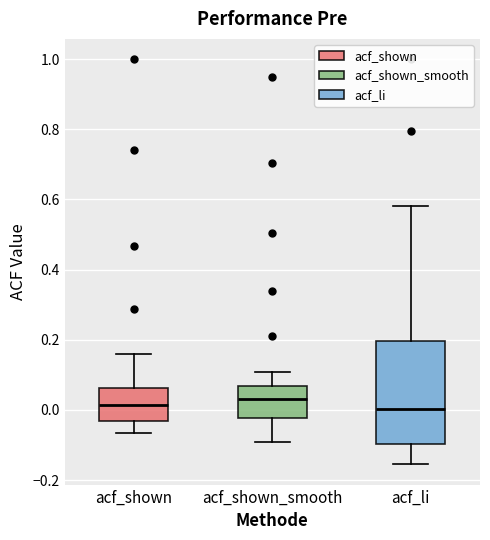

Comparing the boxes themselves (not the whiskers), which one is the tallest?

acf_li